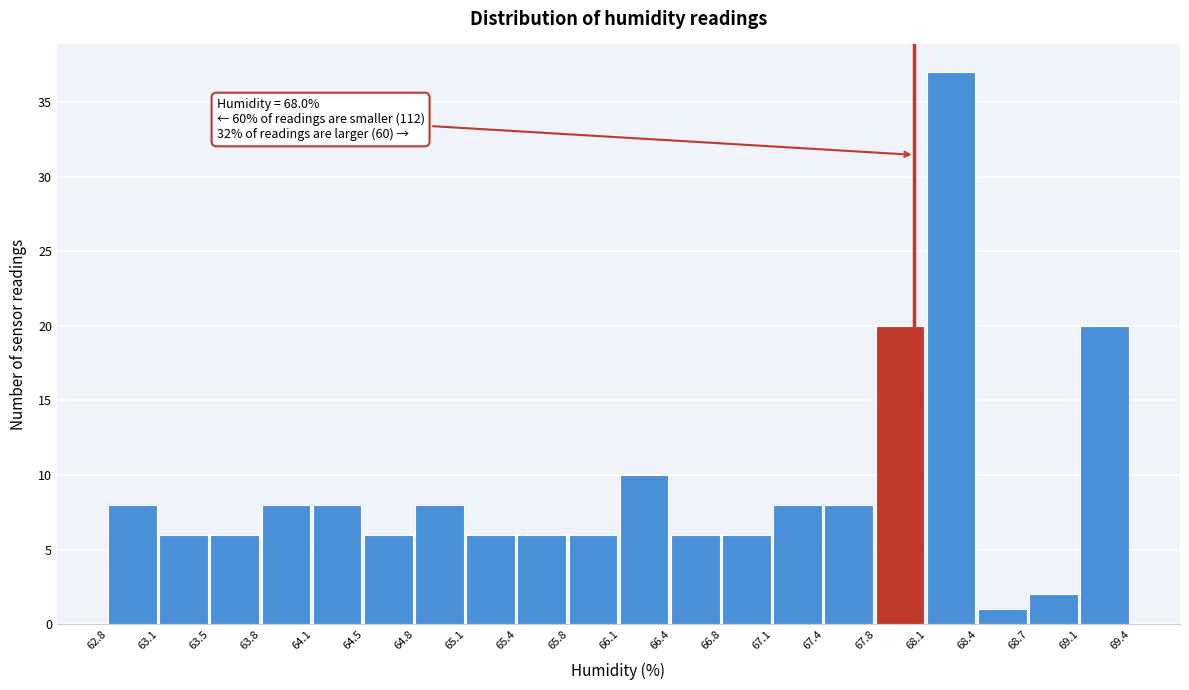

Which range on the x-axis has the tallest bar?

68.1 to 68.4